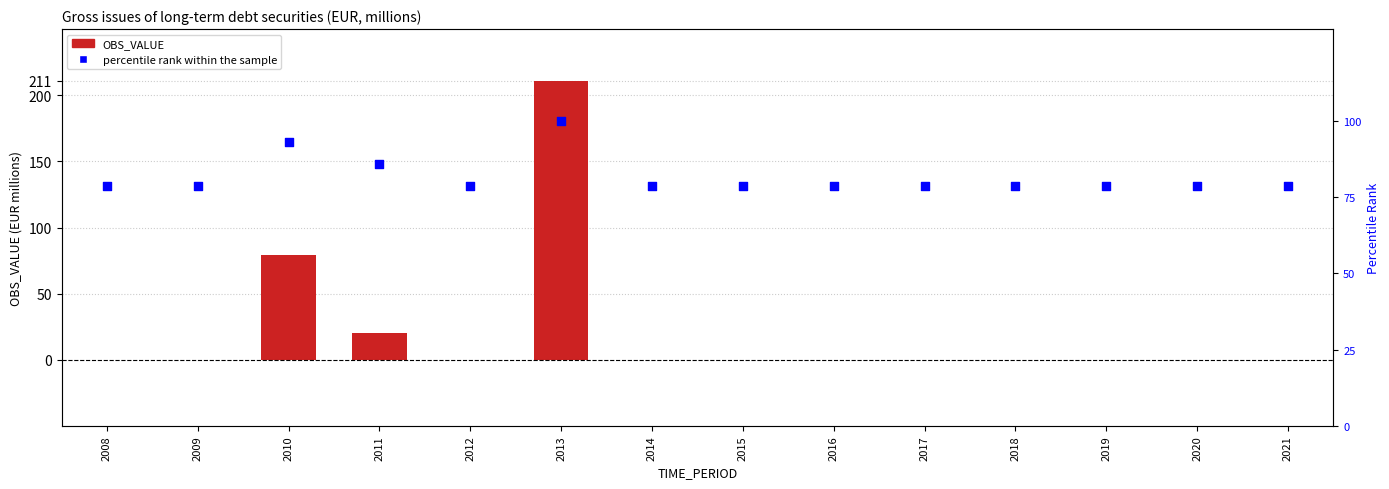

What is the total value across all series at 2014?

78.6